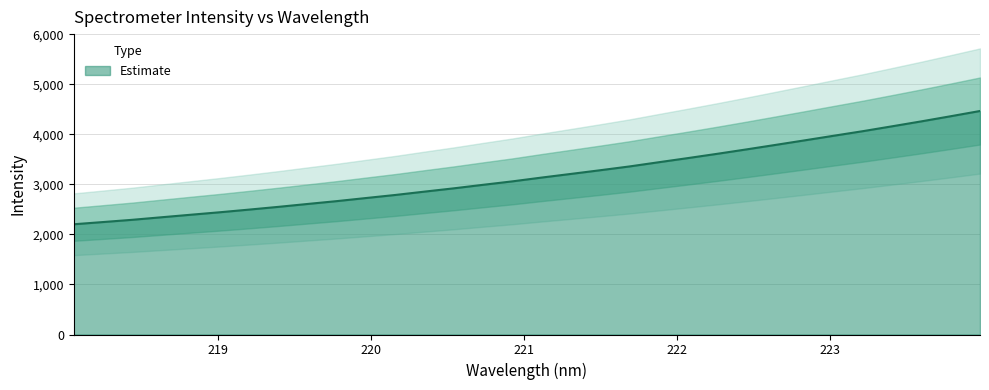

What position from the right is 218.8244?

28